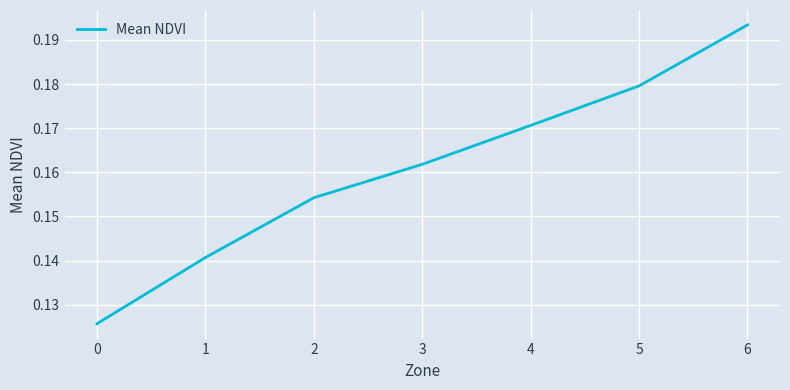

What is the sum of the values at 0 and 2?

0.3